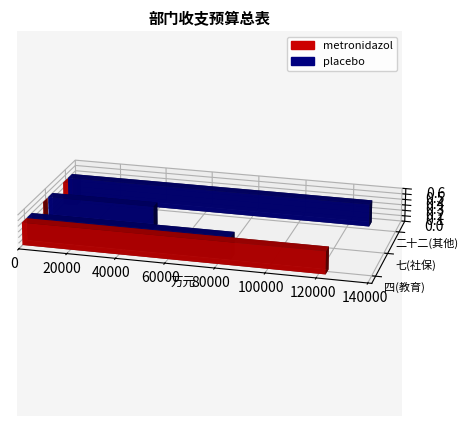

True or false: placebo has a value of 44899.7 at 七、社会保障和就业支出.

True